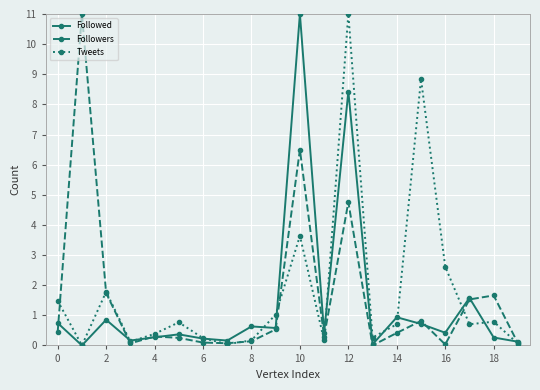

What is the value of the Followed point at the 10th from the left?

0.6